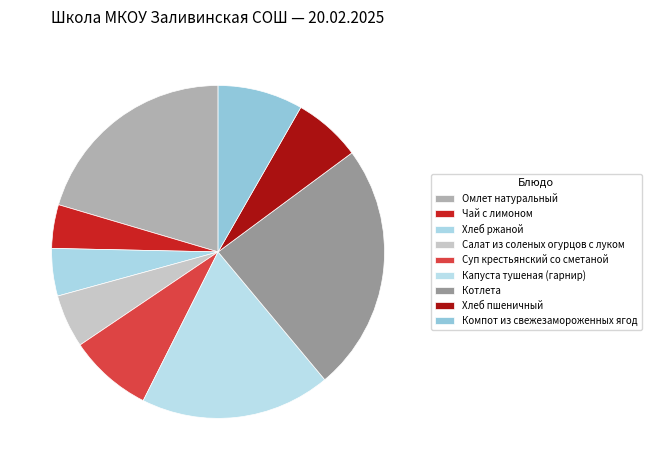

Which has a higher value, Салат из соленых огурцов с луком or Омлет натуральный?

Омлет натуральный